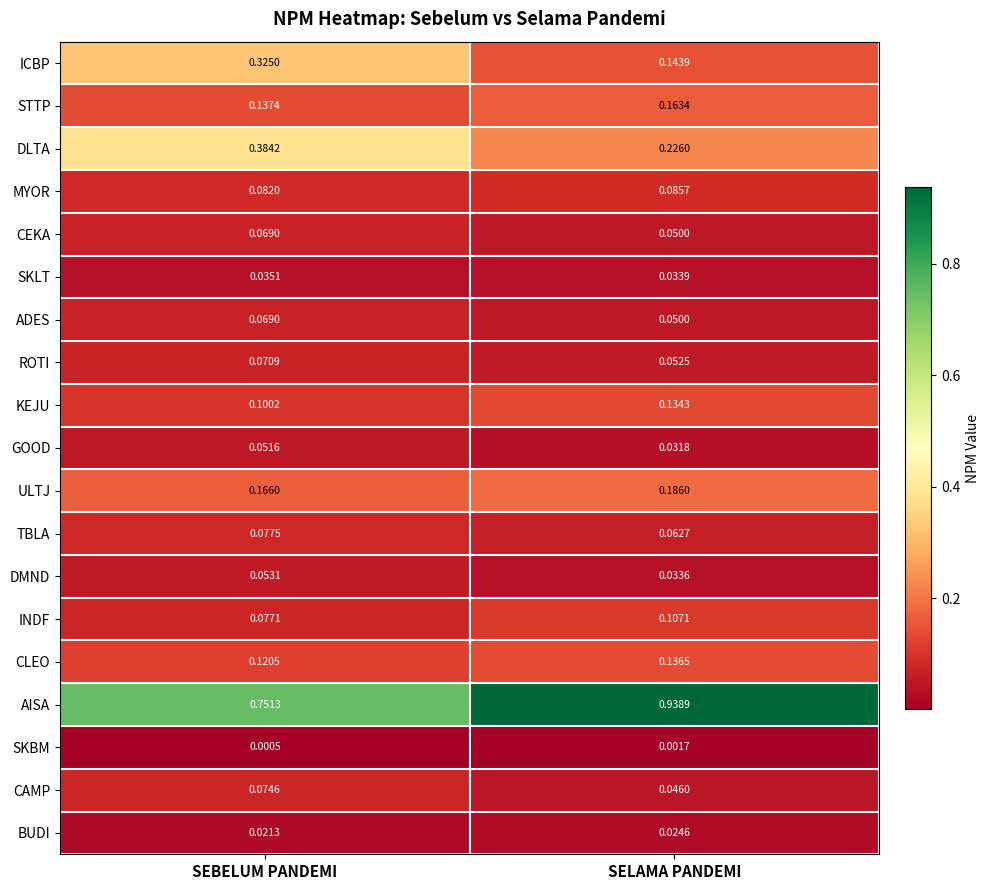

Between SEBELUM PANDEMI and SELAMA PANDEMI, which series saw the biggest shift?

AISA